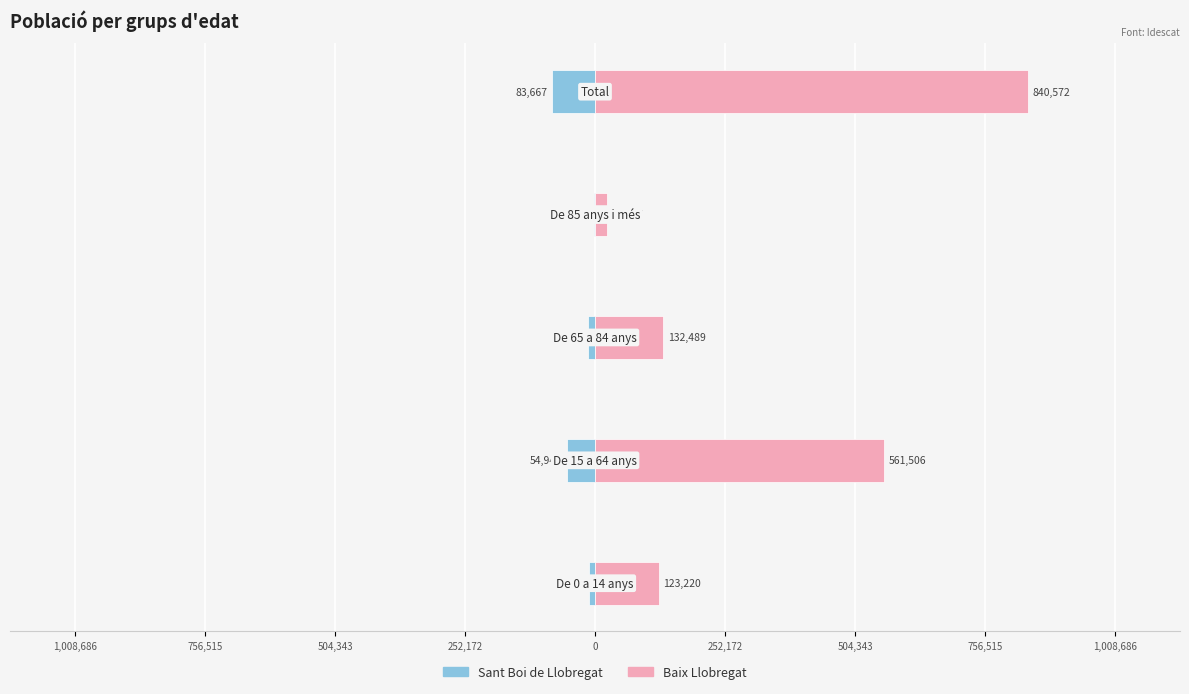

At how many categories does at least one series exceed 391929?

2